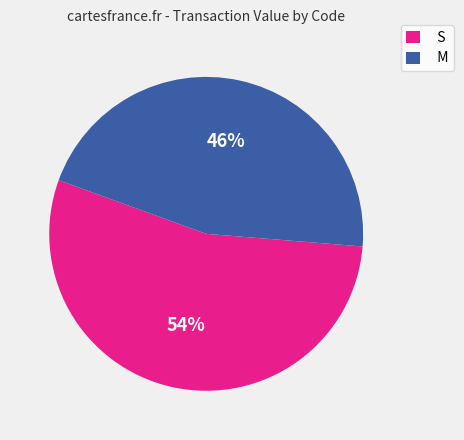

Is there any slice that represents more than half of the pie?

Yes